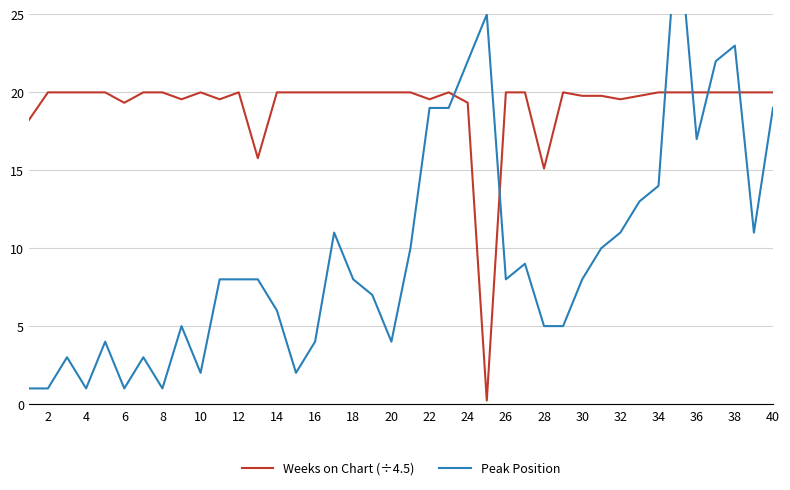

At which label is Weeks on Chart (÷4.5) closest to 10?

28